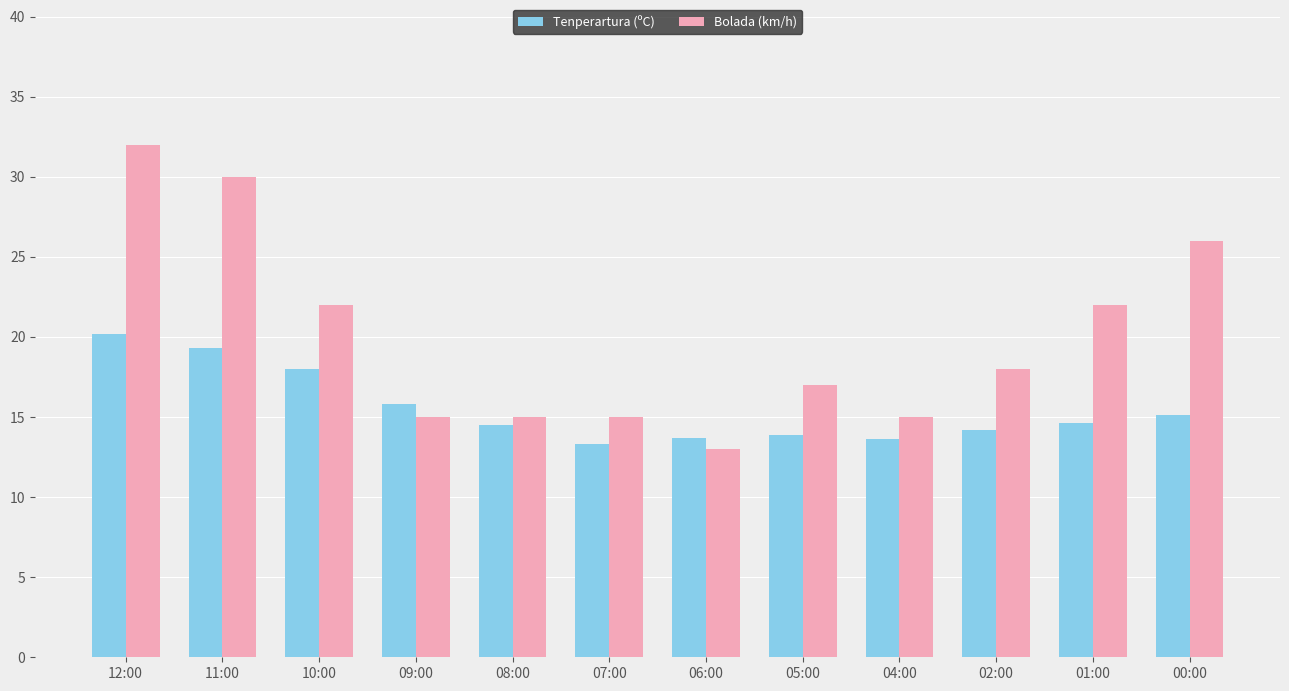

Are the bars horizontal?

No